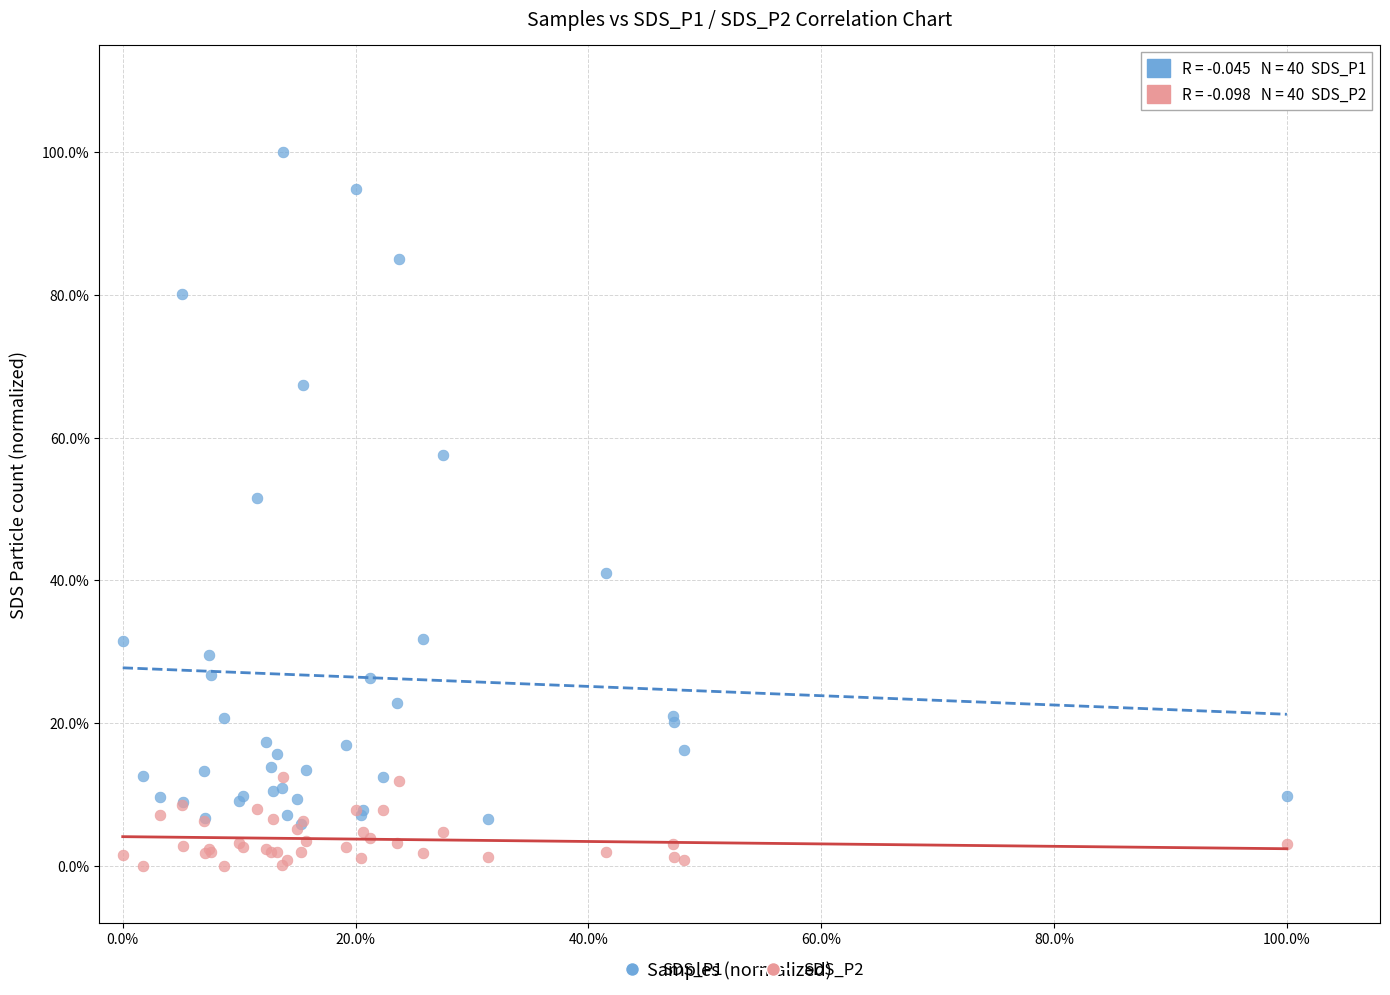

What are all the series names shown in the legend?

SDS_P1, SDS_P2